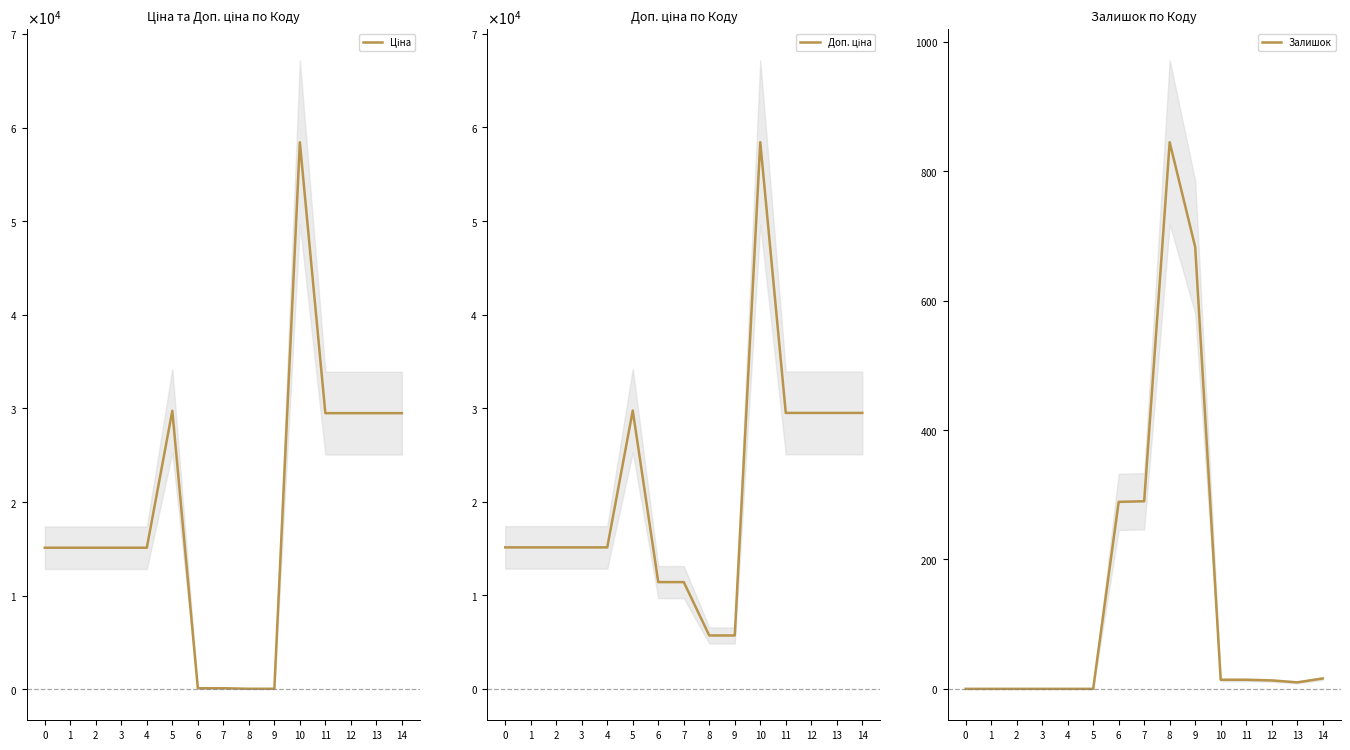

At which category does Залишок reach its first local valley?

13